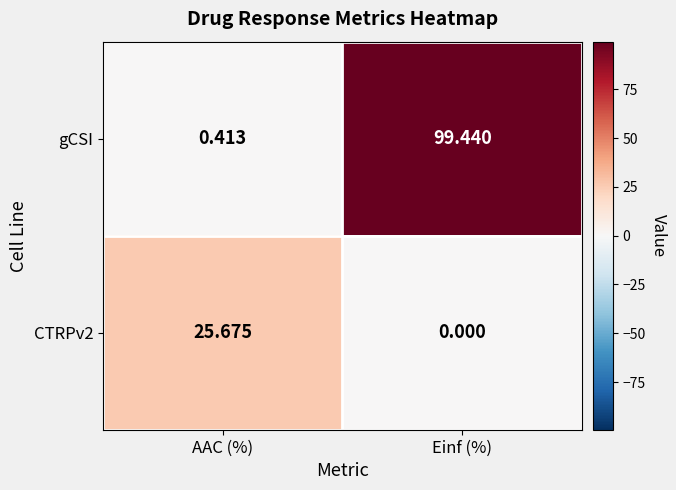

Is the value of CTRPv2 at Einf (%) greater than the value of gCSI at AAC (%)?

No